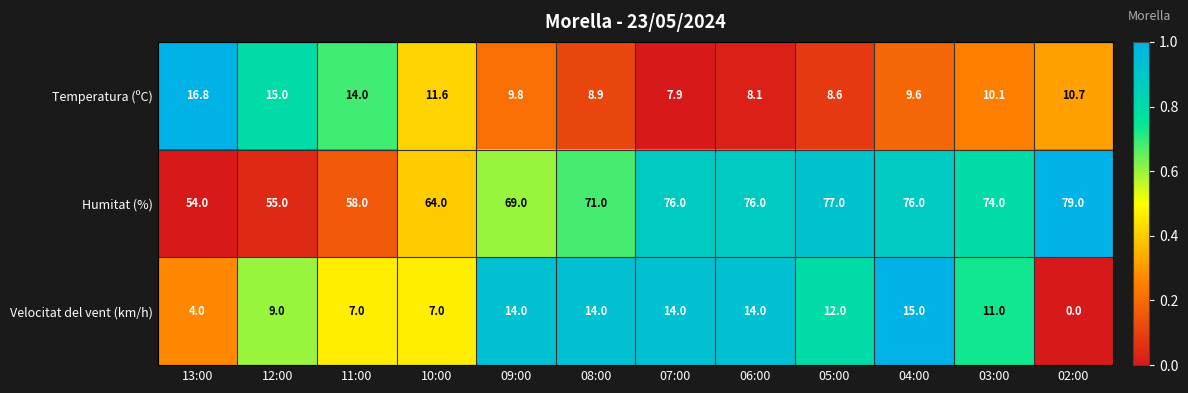

What value does the Temperatura (ºC) series have at 04:00?

9.6